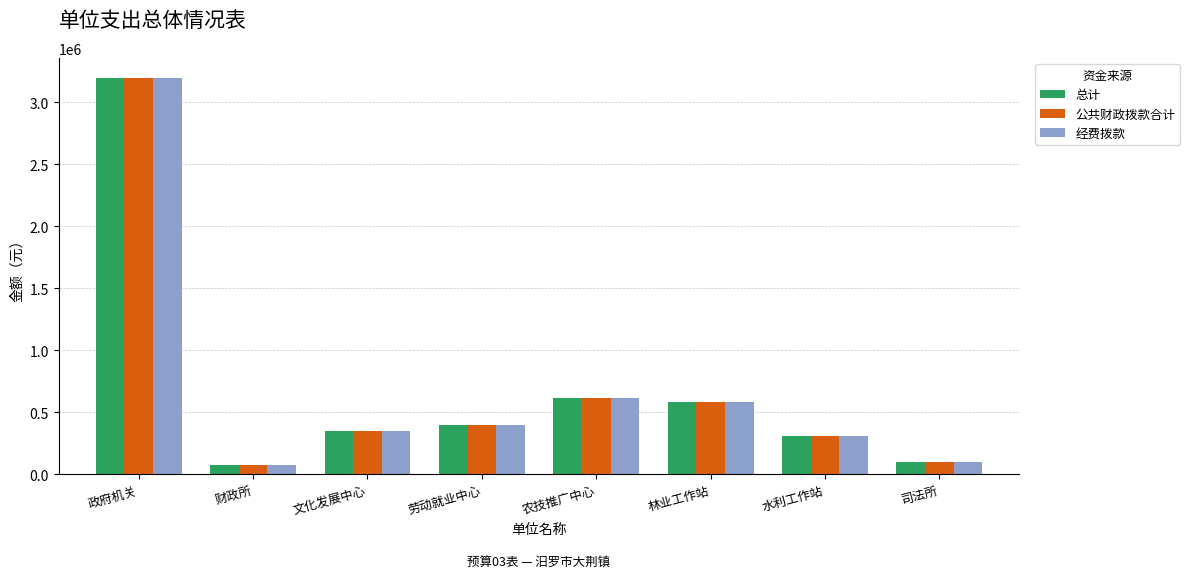

What is the minimum value shown in the chart?

74200.0